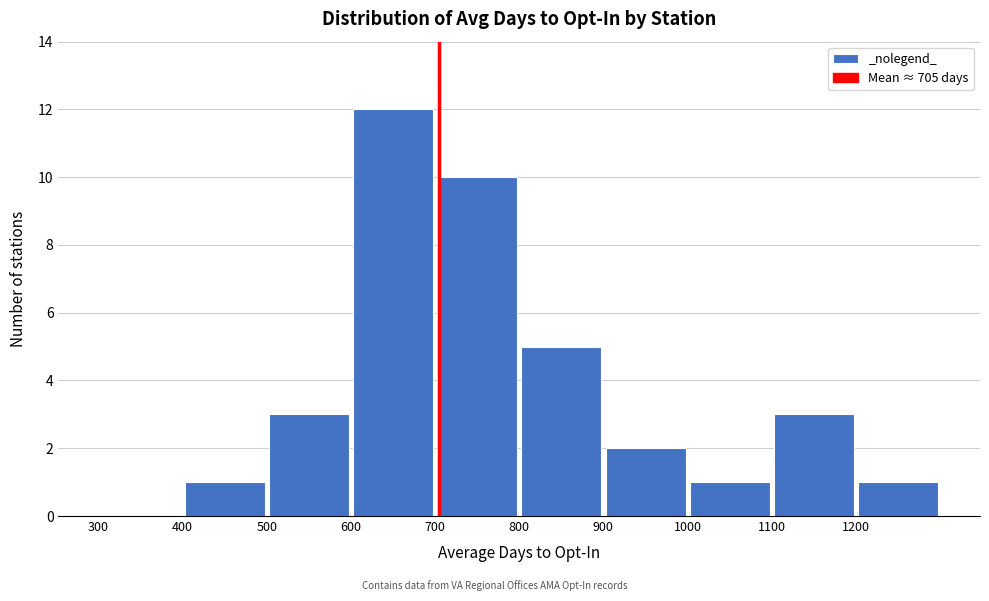

Reading left to right, list every bar in this chart as the range it spans on the x-axis followed by its height. The values are not printed on the chart, so give them approximately, as read against the axis.

300 to 400: 0
400 to 500: 1
500 to 600: 3
600 to 700: 12
700 to 800: 10
800 to 900: 5
900 to 1000: 2
1000 to 1100: 1
1100 to 1200: 3
1200 to 1300: 1